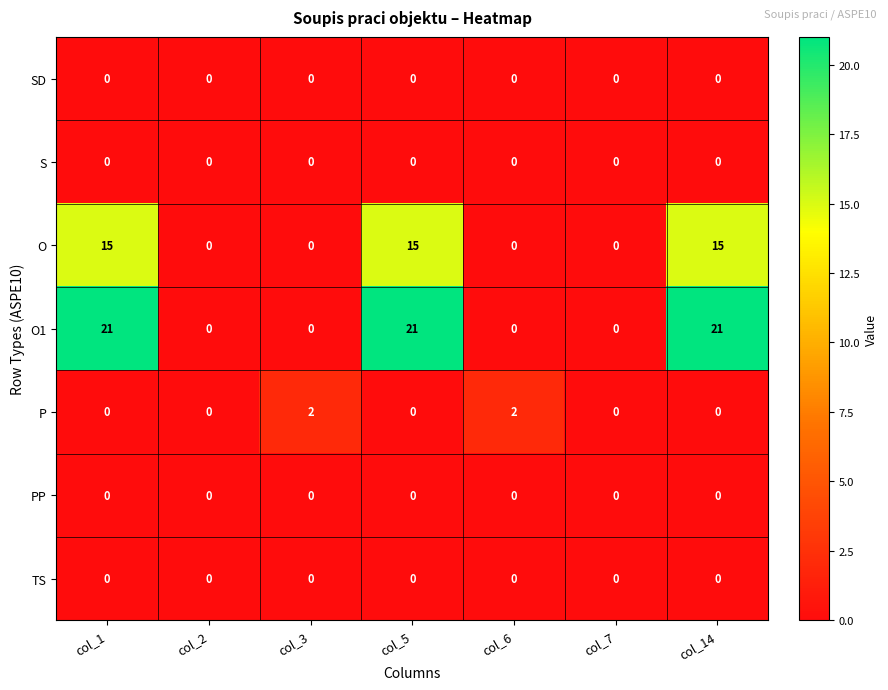

Is it true that O equals 10 at col_7?

False